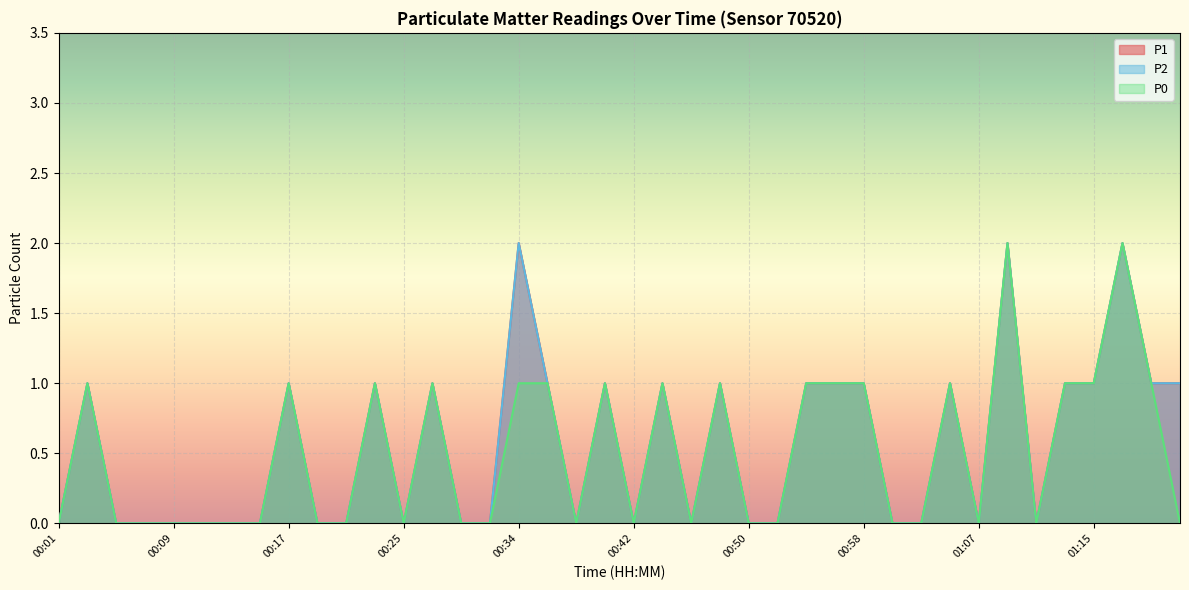

Where is P1 nearest to the value 1?

00:03